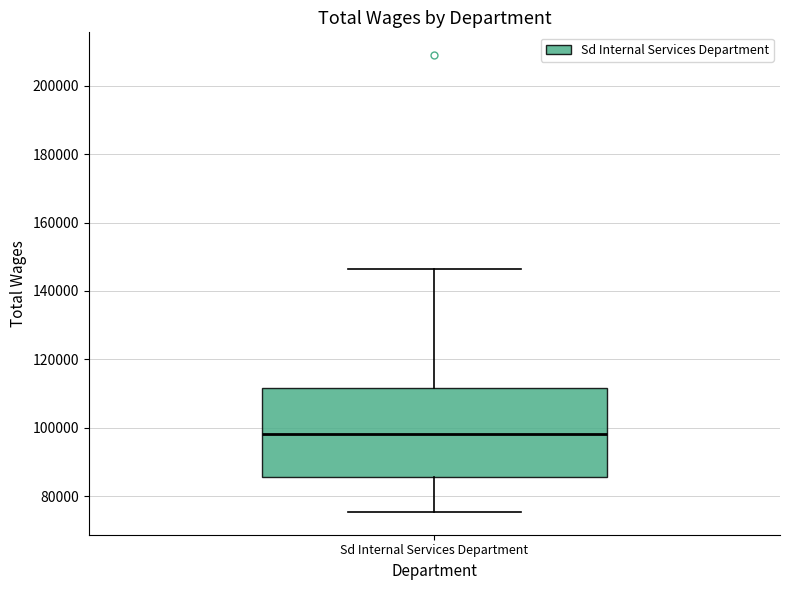

Where does the upper whisker of the box for Sd Internal Services Department end on the y-axis? The values are not printed on the chart, so give them approximately, as read against the axis.

146000